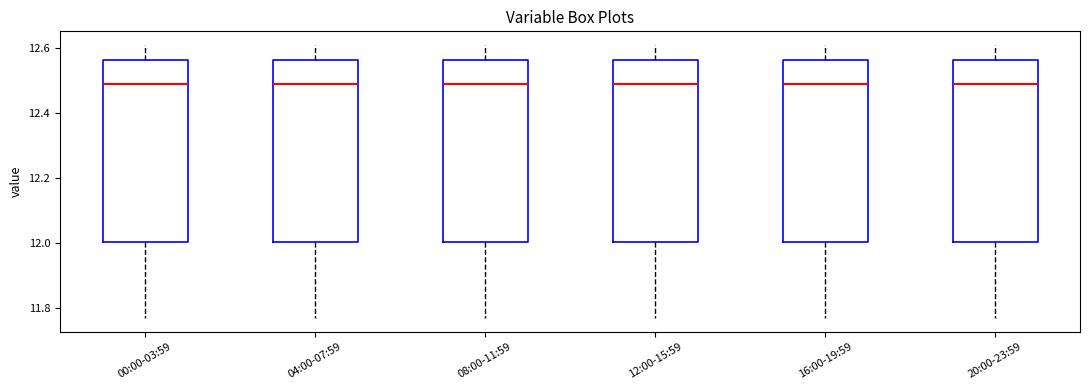

Reading left to right, transcribe this box plot: for each box, give where its median line is, the range the box spans, and where its two whiskers end, as read against the y-axis. The values are not printed on the chart, so give them approximately, as read against the axis.

00:00-03:59: median 12.50, box 12.00 to 12.56, whiskers 11.78 to 12.62
04:00-07:59: median 12.50, box 12.00 to 12.56, whiskers 11.78 to 12.62
08:00-11:59: median 12.50, box 12.00 to 12.56, whiskers 11.78 to 12.62
12:00-15:59: median 12.50, box 12.00 to 12.56, whiskers 11.78 to 12.62
16:00-19:59: median 12.50, box 12.00 to 12.56, whiskers 11.78 to 12.62
20:00-23:59: median 12.50, box 12.00 to 12.56, whiskers 11.78 to 12.62